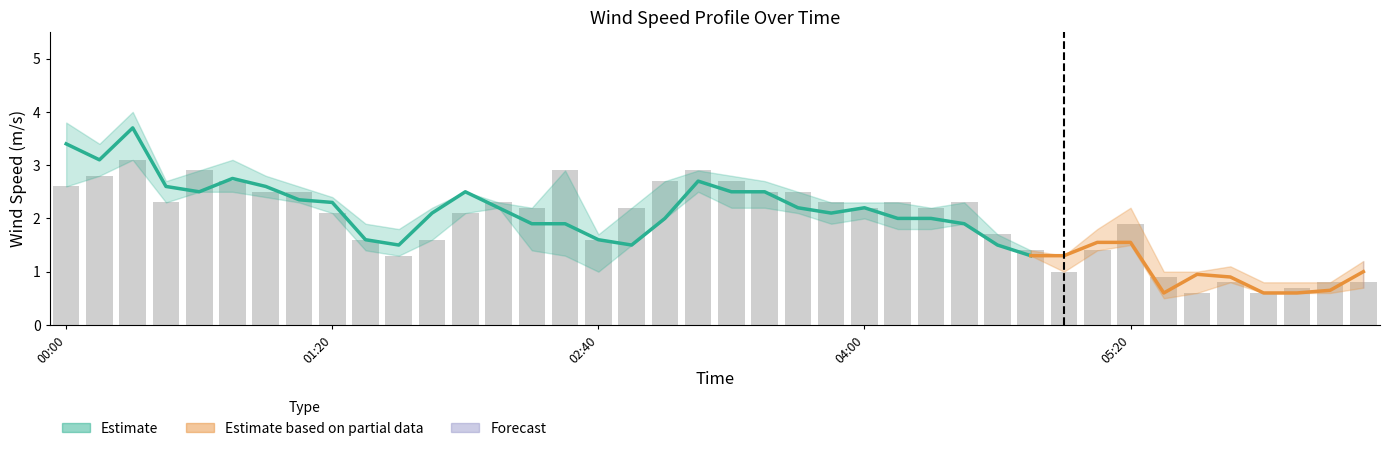

Is it true that the value at 33 is 0.9?

True